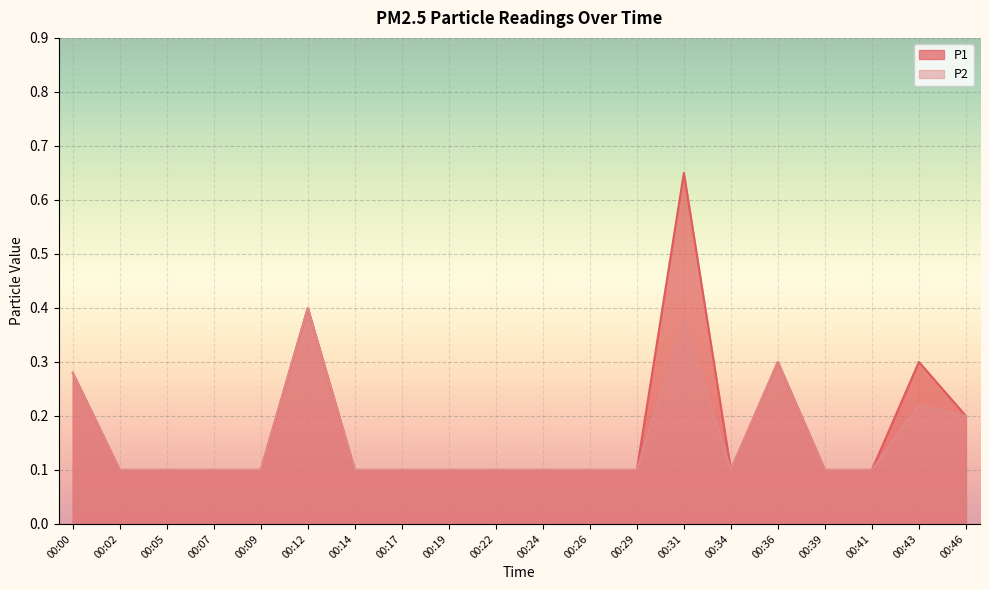

Count the P1 values in the range 0 to 1.

20